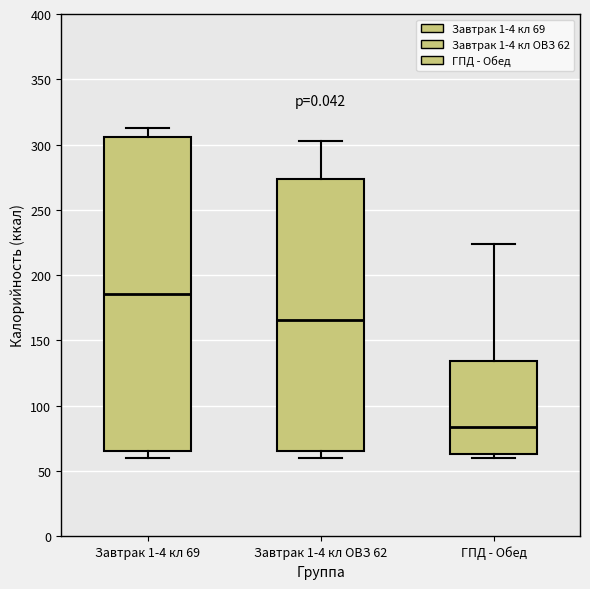

Which box has the lowest median line?

ГПД - Обед